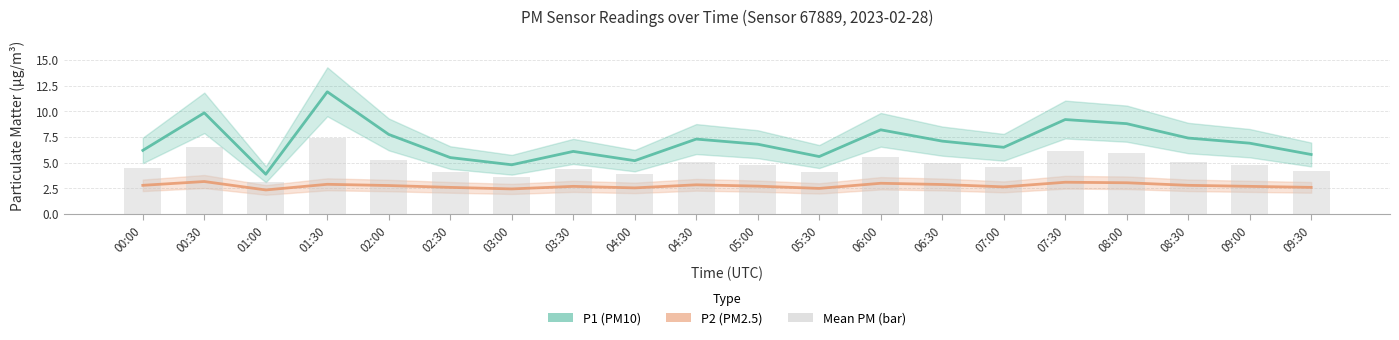

Is the value of P2 (PM2.5) at 05:30 greater than the value of Mean PM (bar) at 02:00?

No